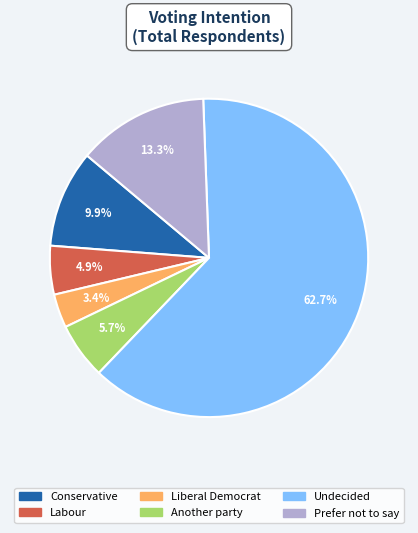

To the nearest percent, what portion does Another party represent?

6%